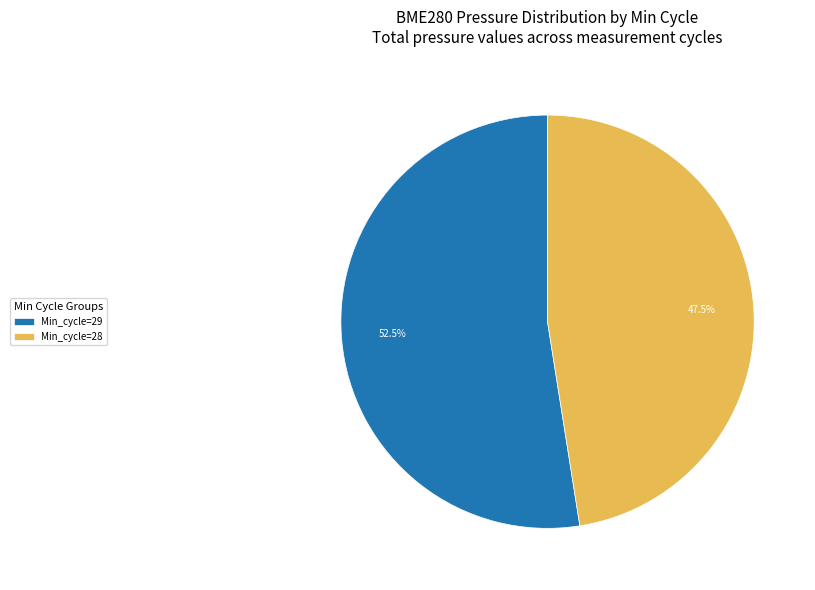

Rank the categories by value from lowest to highest.

Min_cycle=28, Min_cycle=29